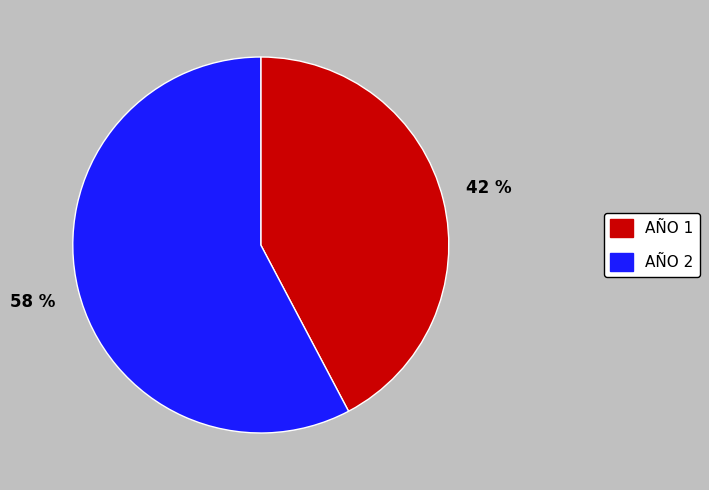

Combined, do AÑO 2 and AÑO 1 account for over 50%?

Yes